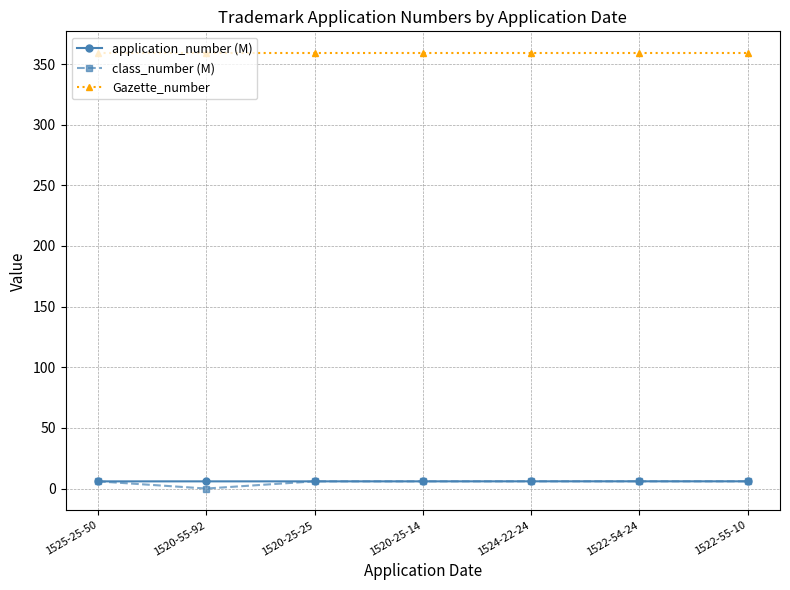

True or false: class_number (M) has more than 2 interior local peaks.

False